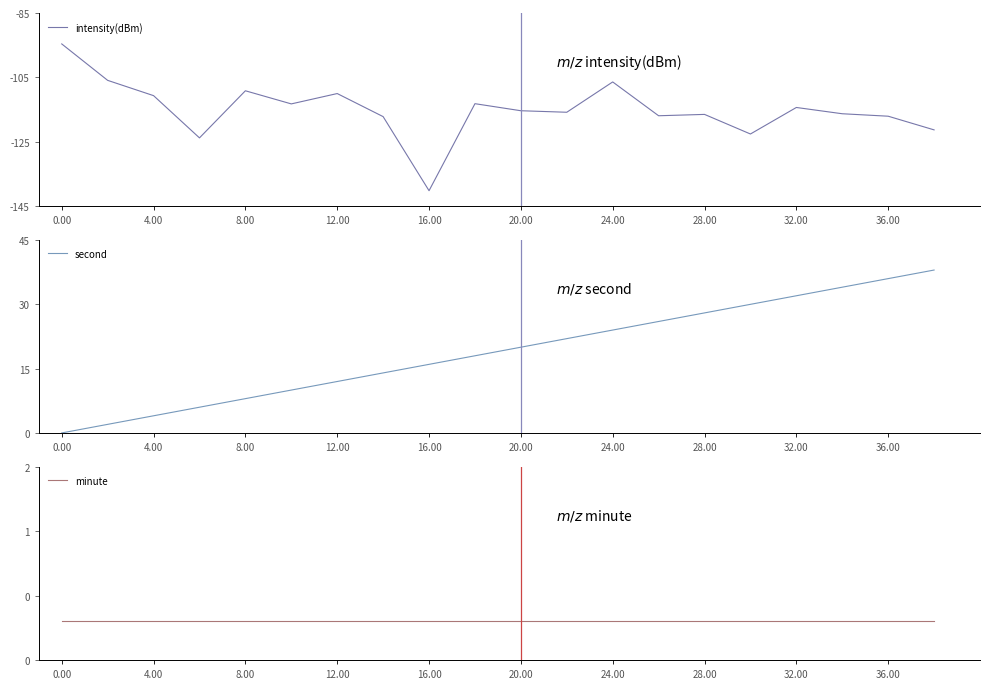

Is this an area chart (filled region under the line)?

No